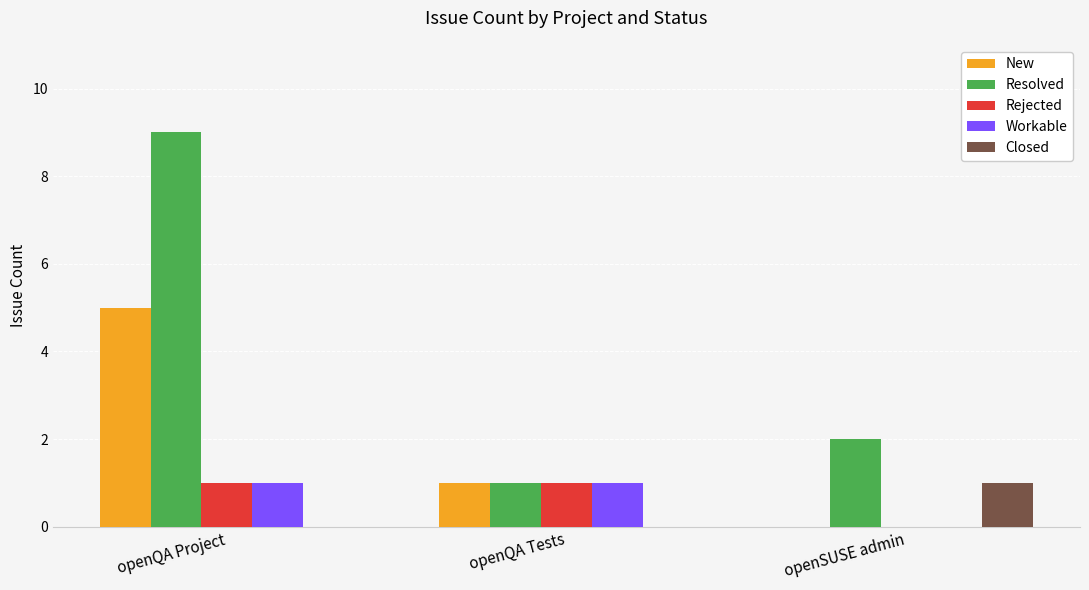

Reading left to right, list all the values displayed in this chart.

New: 5	1	0
Resolved: 9	1	2
Rejected: 1	1	0
Workable: 1	1	0
Closed: 0	0	1